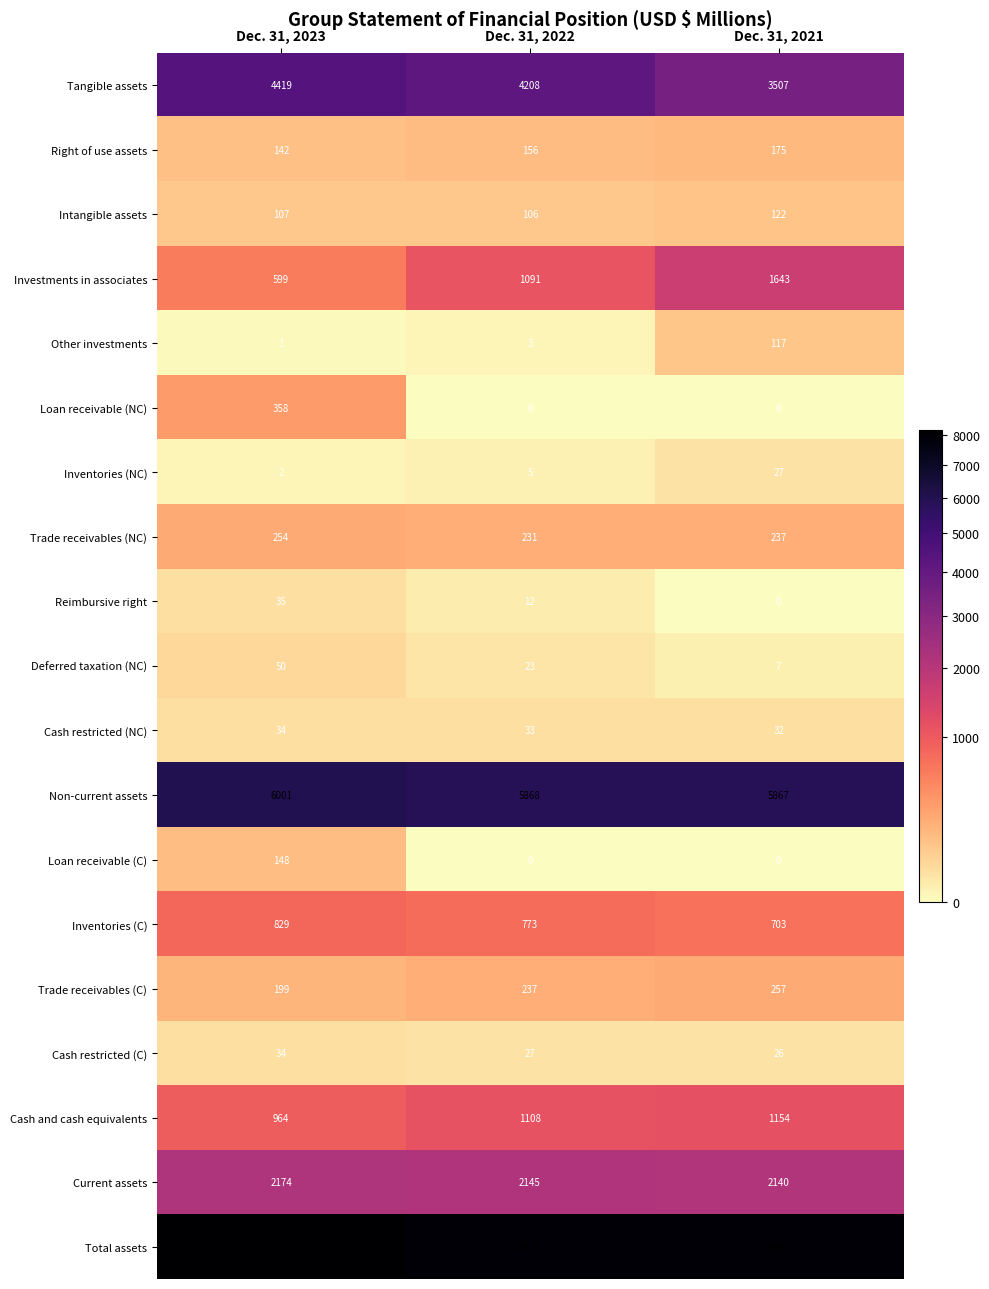

Count the number of data series in this chart.

19